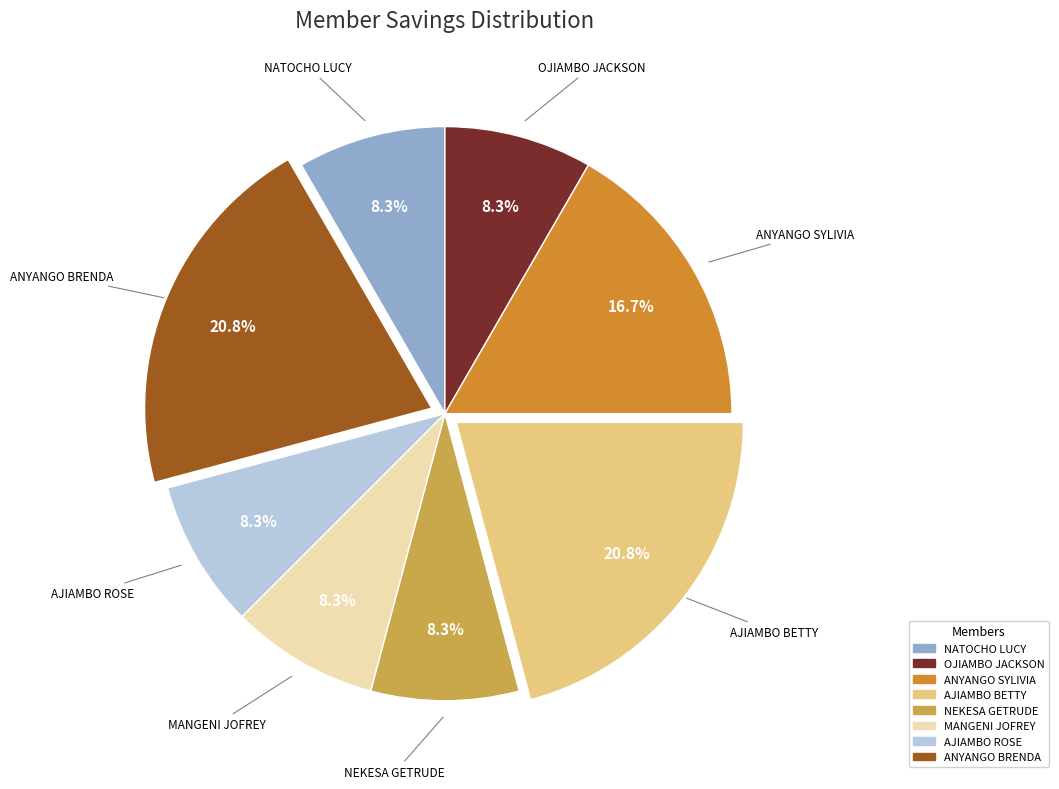

Approximately how many times larger is the value at AJIAMBO ROSE compared to ANYANGO SYLIVIA?

0.5